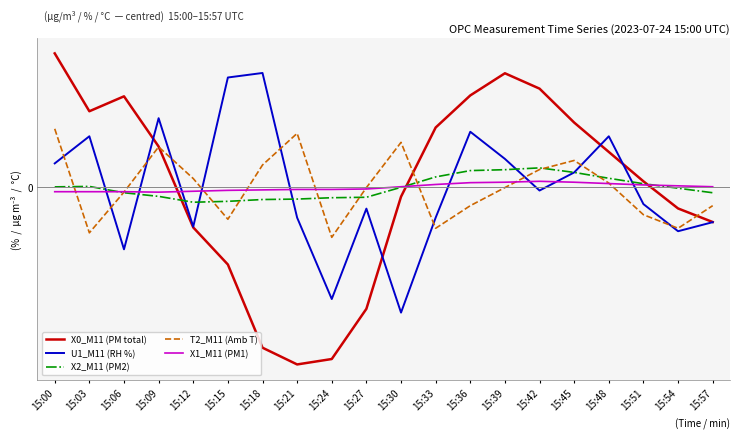

At which category does the chart reach its minimum across all series?

15:21